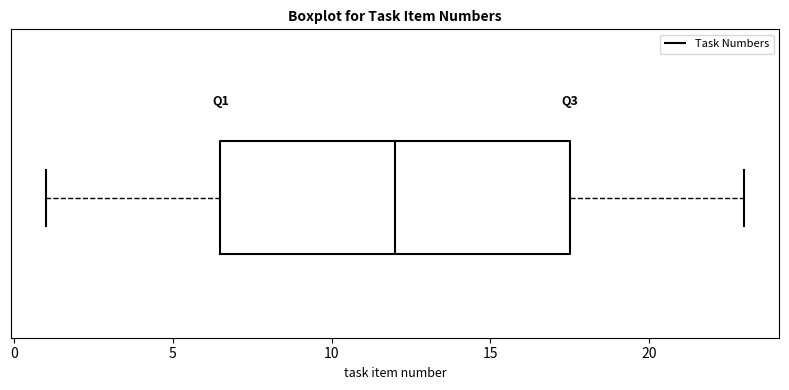

Where does the left whisker of the box end on the x-axis? The values are not printed on the chart, so give them approximately, as read against the axis.

1.0